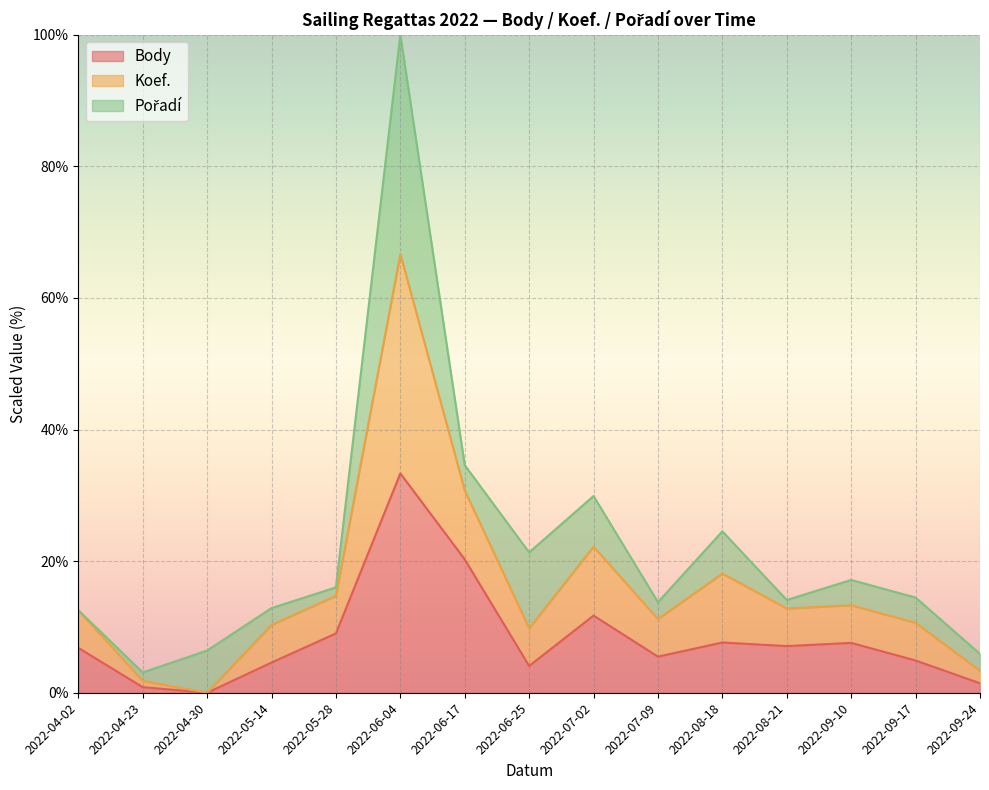

What position from the left is 2022-05-14?

4